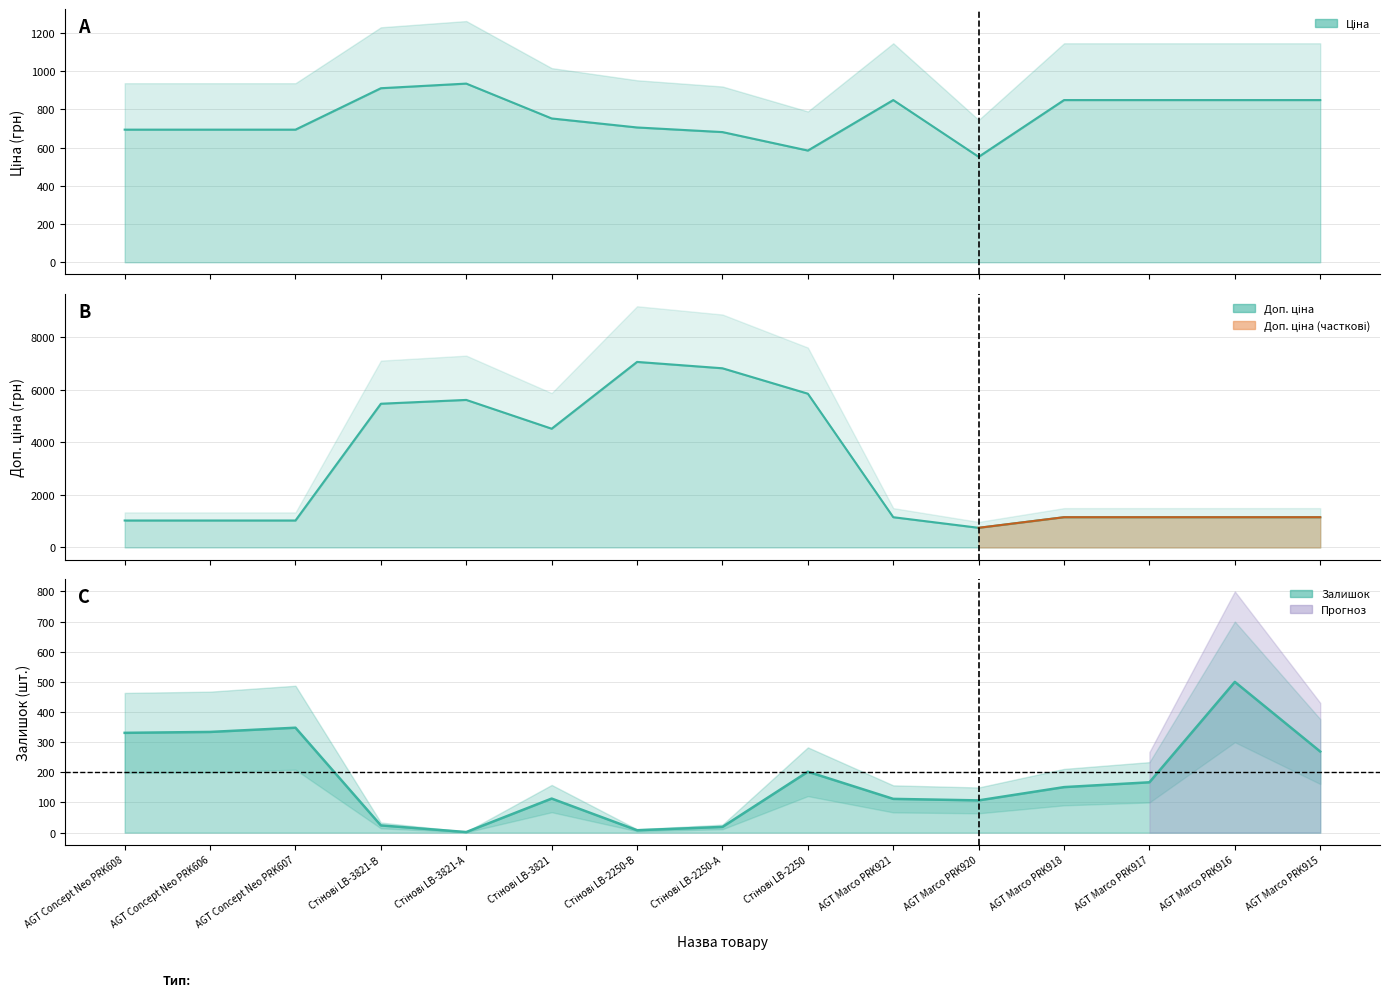

Rank the categories by Ціна value from highest to lowest.

Стінові LB-3821-А, Стінові LB-3821-В, AGT Marco PRK921, AGT Marco PRK918, AGT Marco PRK917, AGT Marco PRK916, AGT Marco PRK915, Стінові LB-3821, Стінові LB-2250-В, AGT Concept Neo PRK608, AGT Concept Neo PRK606, AGT Concept Neo PRK607, Стінові LB-2250-А, Стінові LB-2250, AGT Marco PRK920